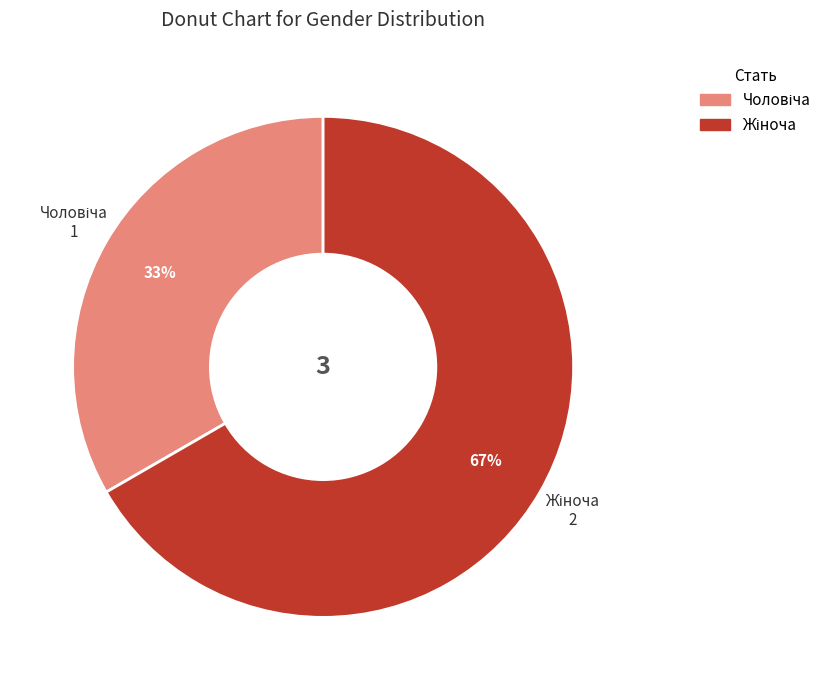

Is there any slice that represents more than half of the pie?

Yes